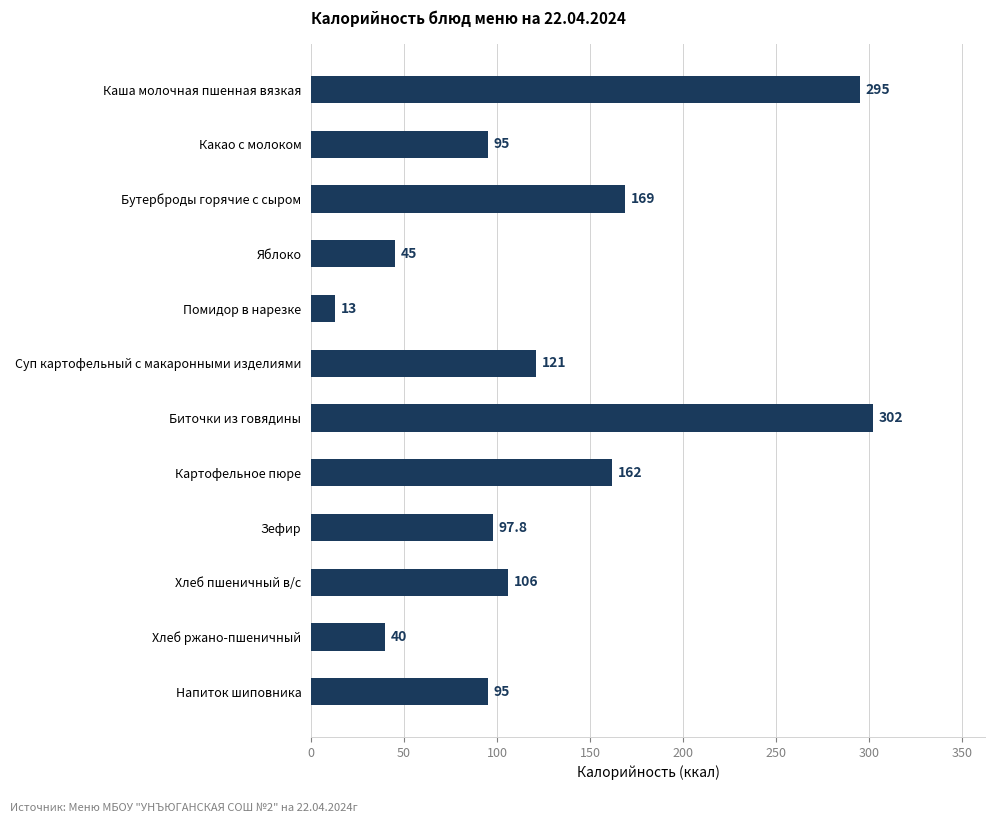

What is the ratio of the value at Хлеб пшеничный в/с to the value at Биточки из говядины?

0.4